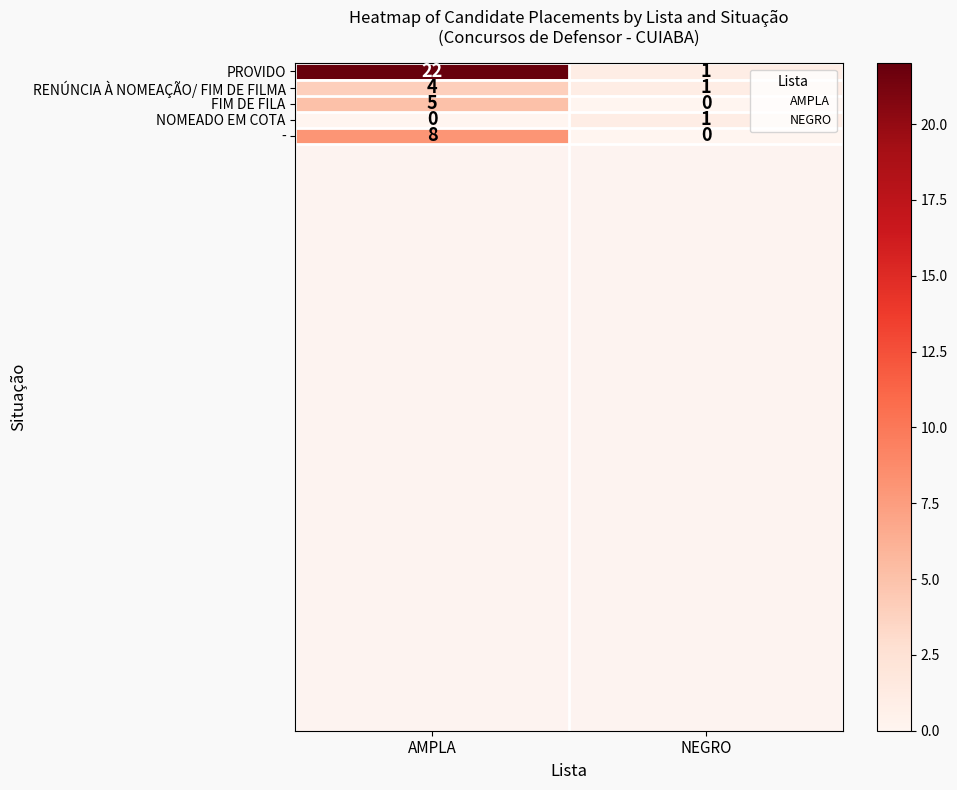

The FIM DE FILA series shows 0 at NEGRO. True or false?

True